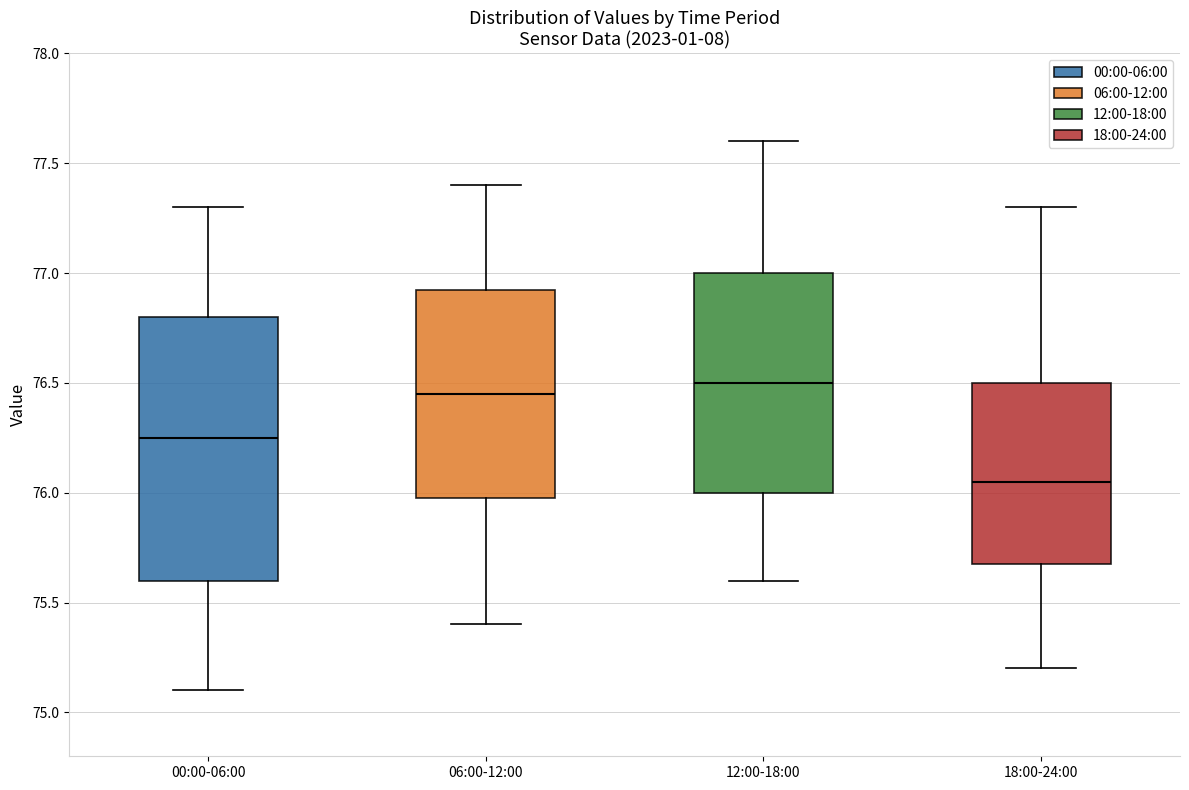

Reading left to right, transcribe this box plot: for each box, give where its median line is, the range the box spans, and where its two whiskers end, as read against the y-axis. The values are not printed on the chart, so give them approximately, as read against the axis.

00:00-06:00: median 76.25, box 75.60 to 76.80, whiskers 75.10 to 77.30
06:00-12:00: median 76.45, box 76.00 to 76.95, whiskers 75.40 to 77.40
12:00-18:00: median 76.50, box 76.00 to 77.00, whiskers 75.60 to 77.60
18:00-24:00: median 76.05, box 75.70 to 76.50, whiskers 75.20 to 77.30